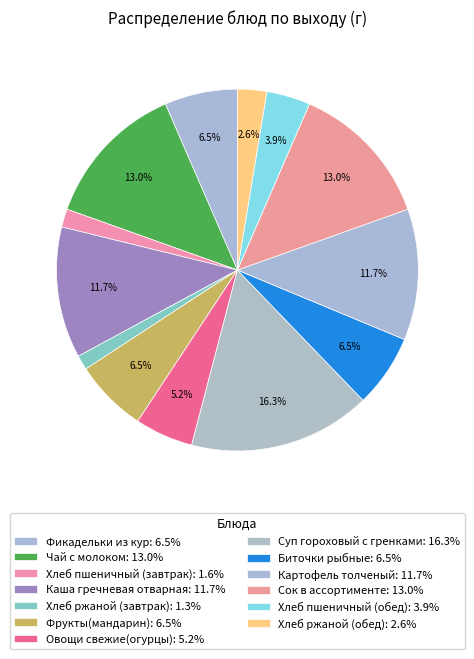

The Хлеб пшеничный (завтрак) slice represents 2% of the pie. True or false?

True